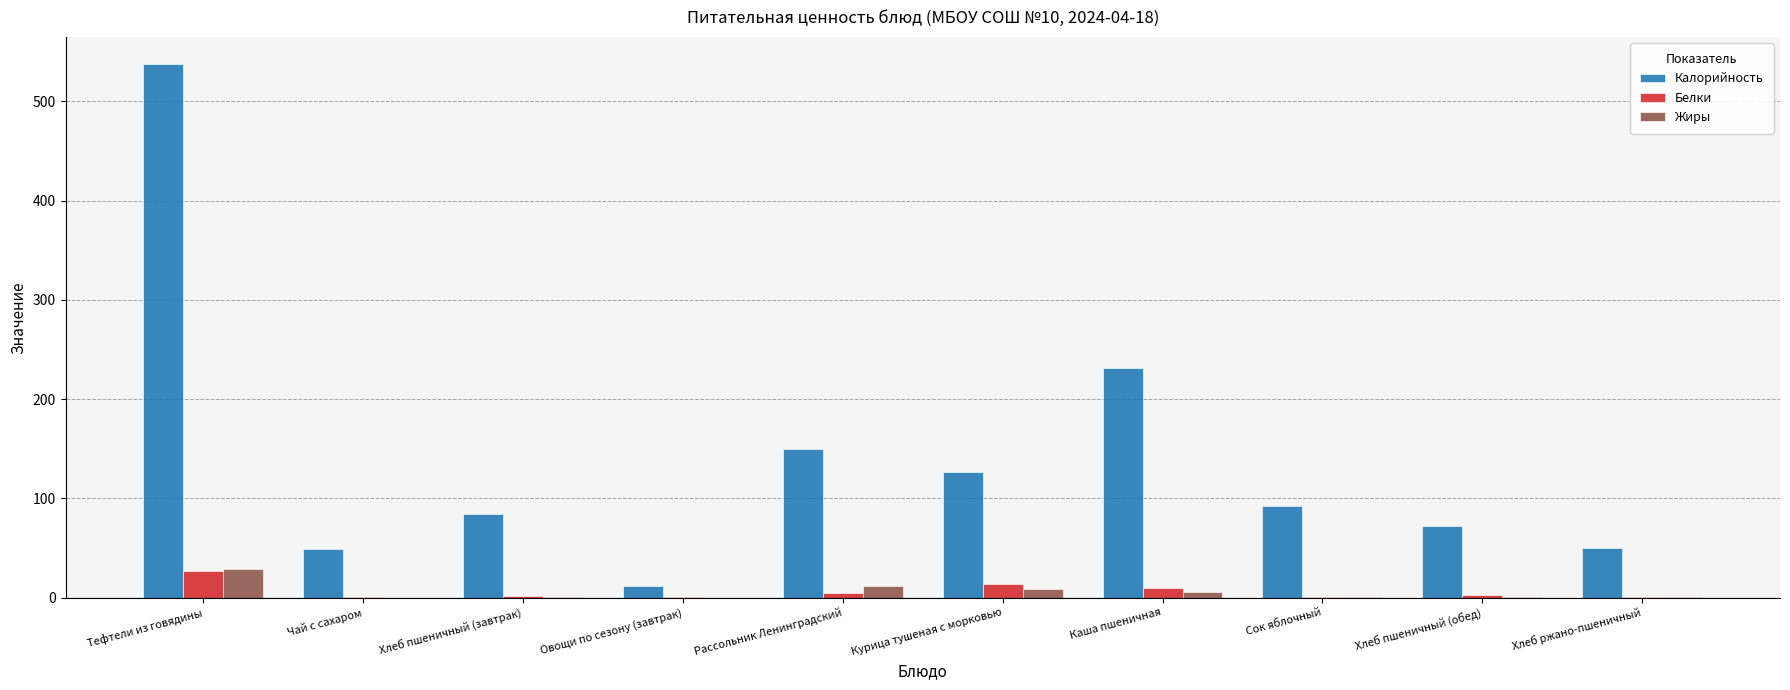

At which category is the sum across all series the highest?

Тефтели из говядины